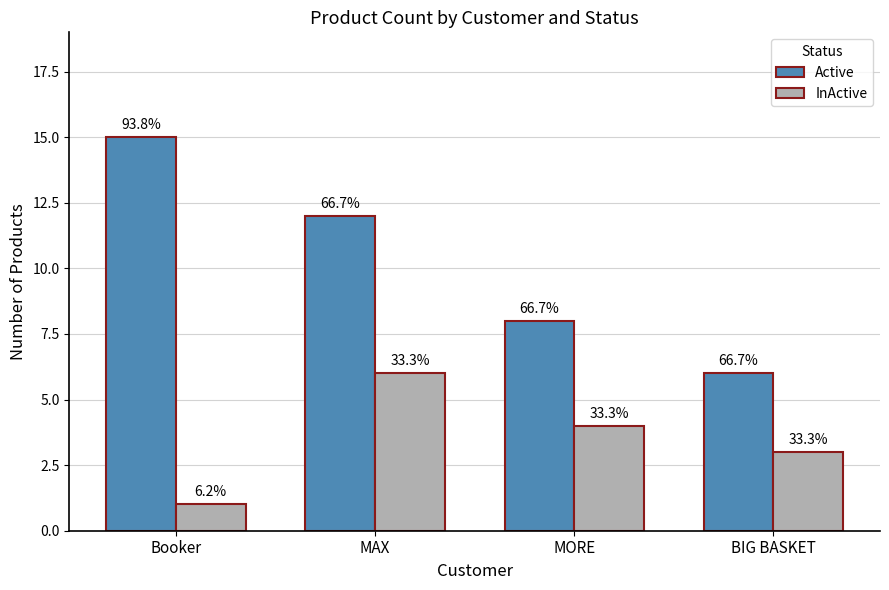

What are all the series names shown in the legend?

Active, InActive